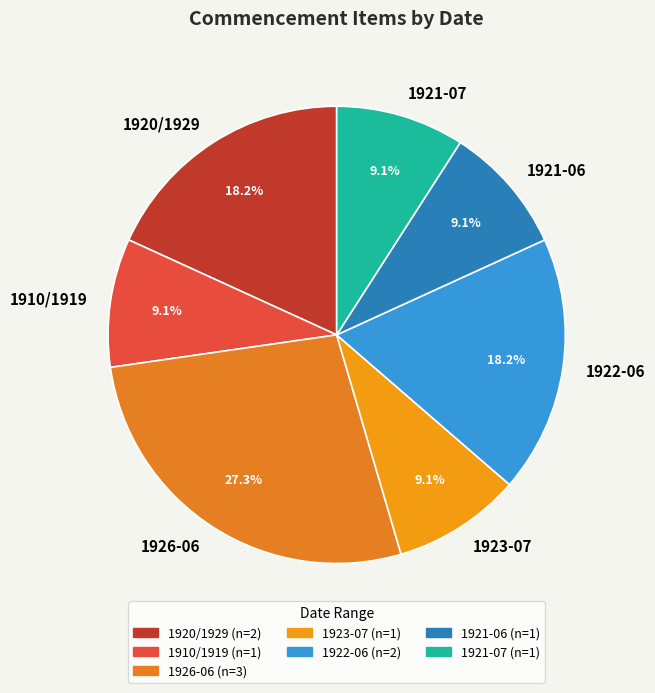

Does 1926-06 represent more than half of the total?

No